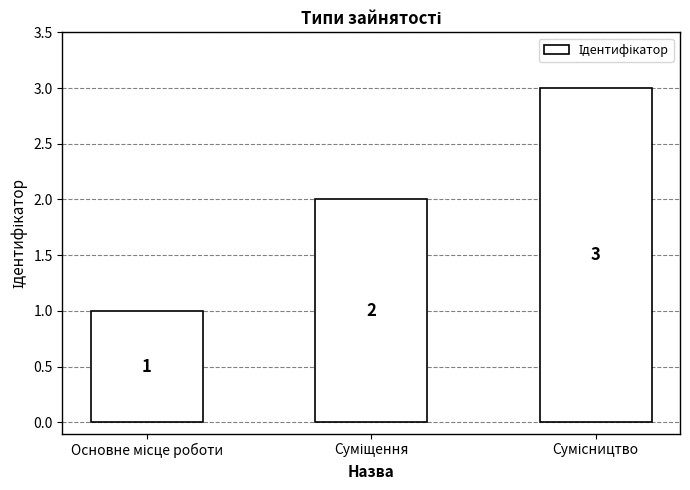

How many values are between 1 and 3?

3